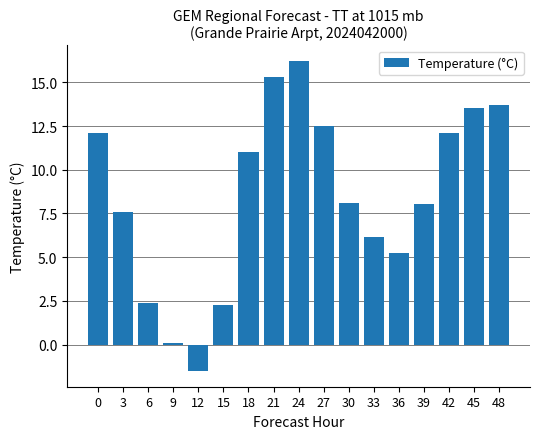

The value at 21 is 15.3. True or false?

True